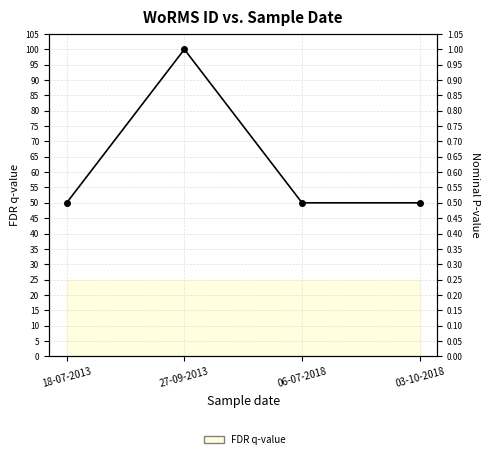

What is the sum of the values at 27-09-2013 and 03-10-2018?

1.5